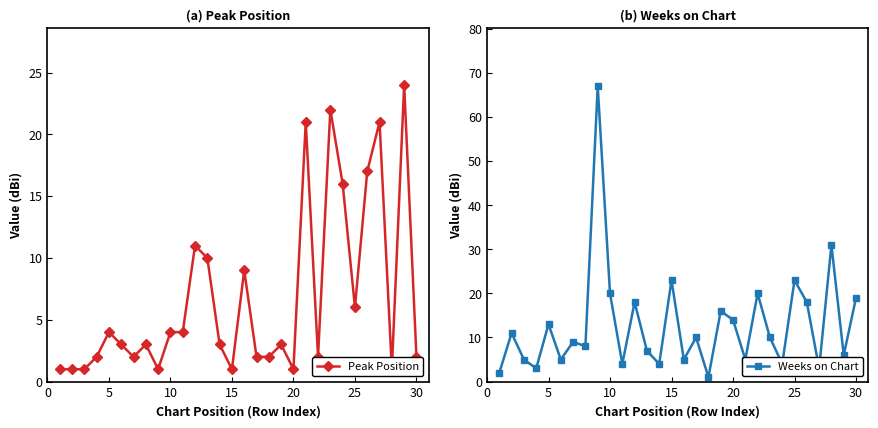

True or false: Weeks on Chart has more than 1 points higher than both neighbors.

True